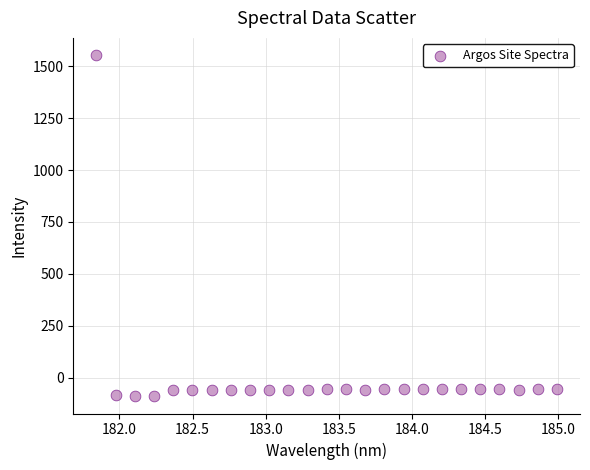

What is the range of X values (max minus min)?

3.1